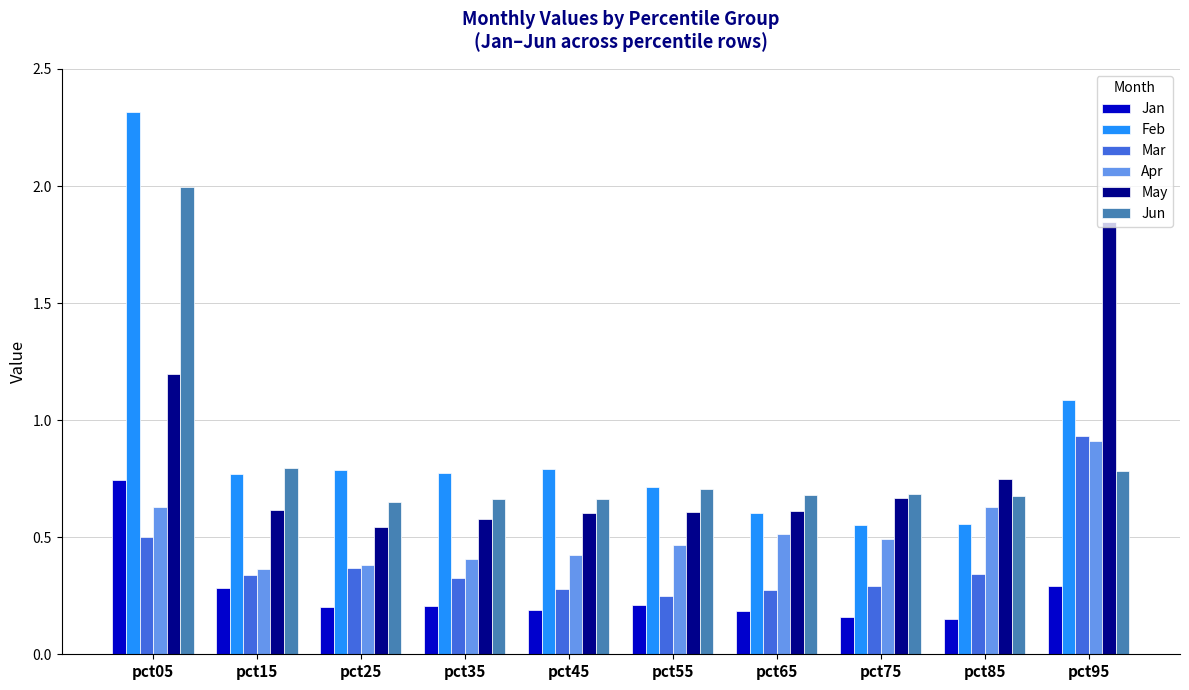

Are the bars grouped side by side (vs. stacked)?

Yes